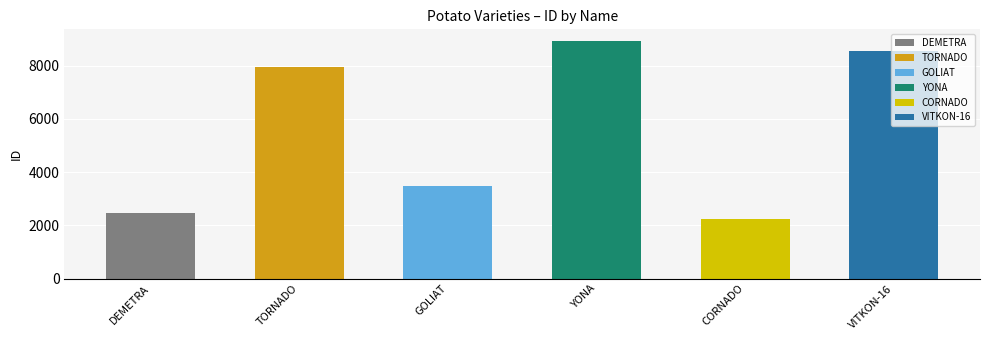

Rank the categories by value from lowest to highest.

CORNADO, DEMETRA, GOLIAT, TORNADO, VITKON-16, YONA